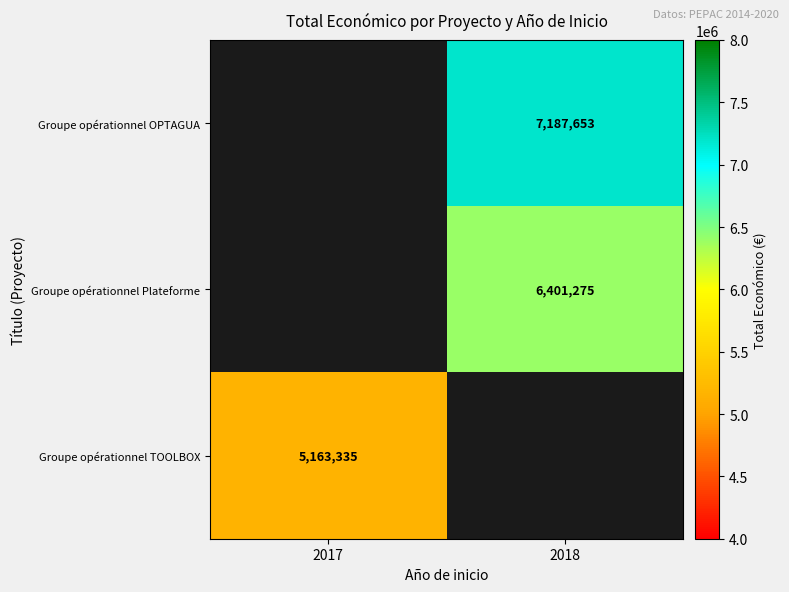

Which label corresponds to the largest value in the chart?

2018